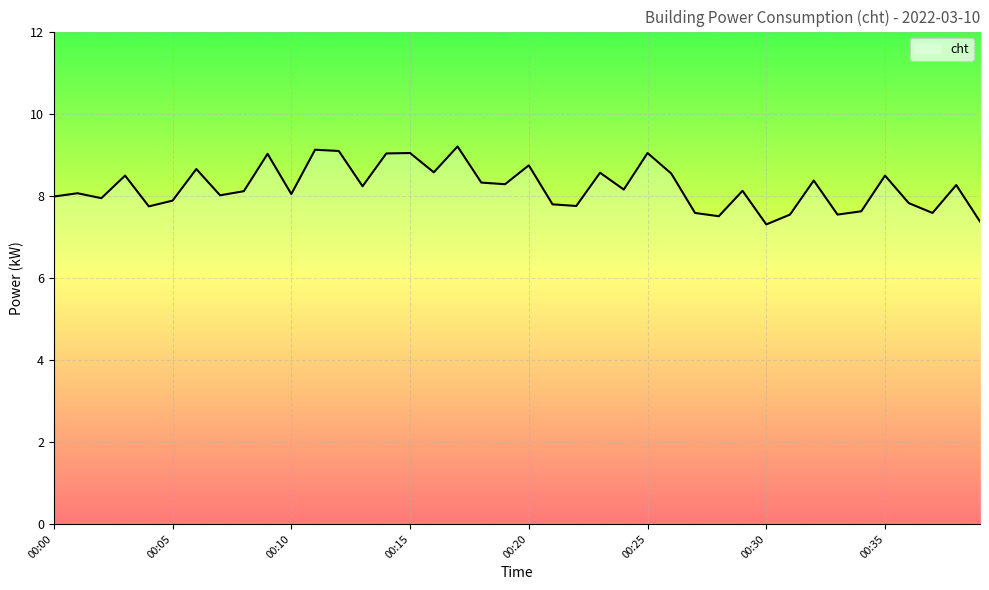

What is the difference between the maximum and minimum values?

1.9